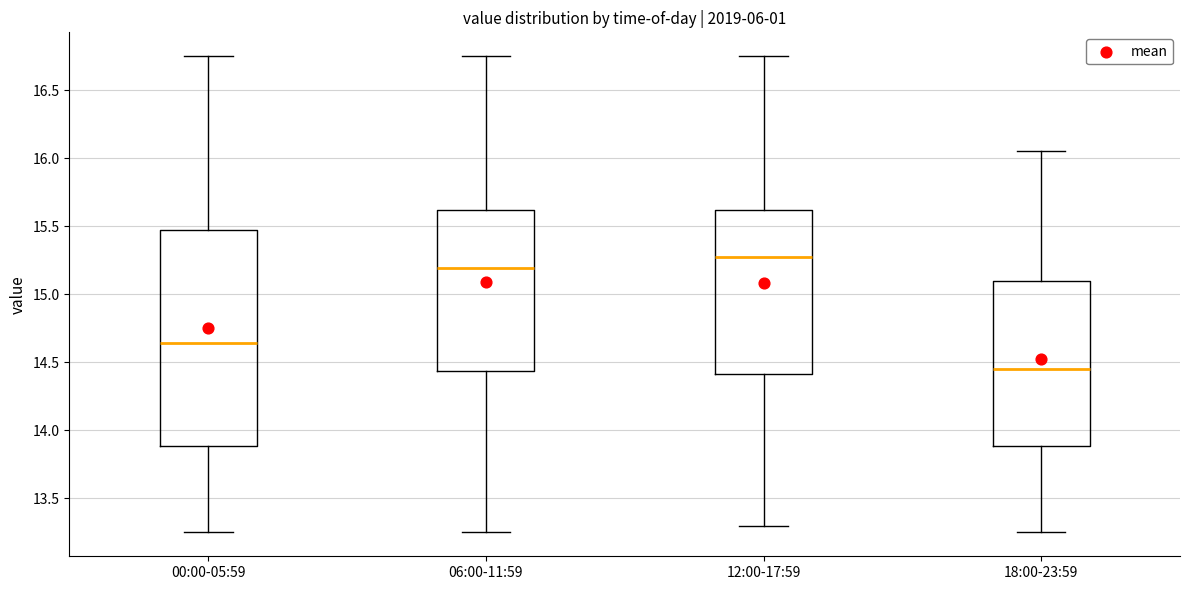

Reading left to right, transcribe this box plot: for each box, give where its median line is, the range the box spans, and where its two whiskers end, as read against the y-axis. The values are not printed on the chart, so give them approximately, as read against the axis.

00:00-05:59: median 14.65, box 13.90 to 15.45, whiskers 13.25 to 16.75
06:00-11:59: median 15.20, box 14.45 to 15.60, whiskers 13.25 to 16.75
12:00-17:59: median 15.30, box 14.40 to 15.60, whiskers 13.30 to 16.75
18:00-23:59: median 14.45, box 13.90 to 15.10, whiskers 13.25 to 16.05